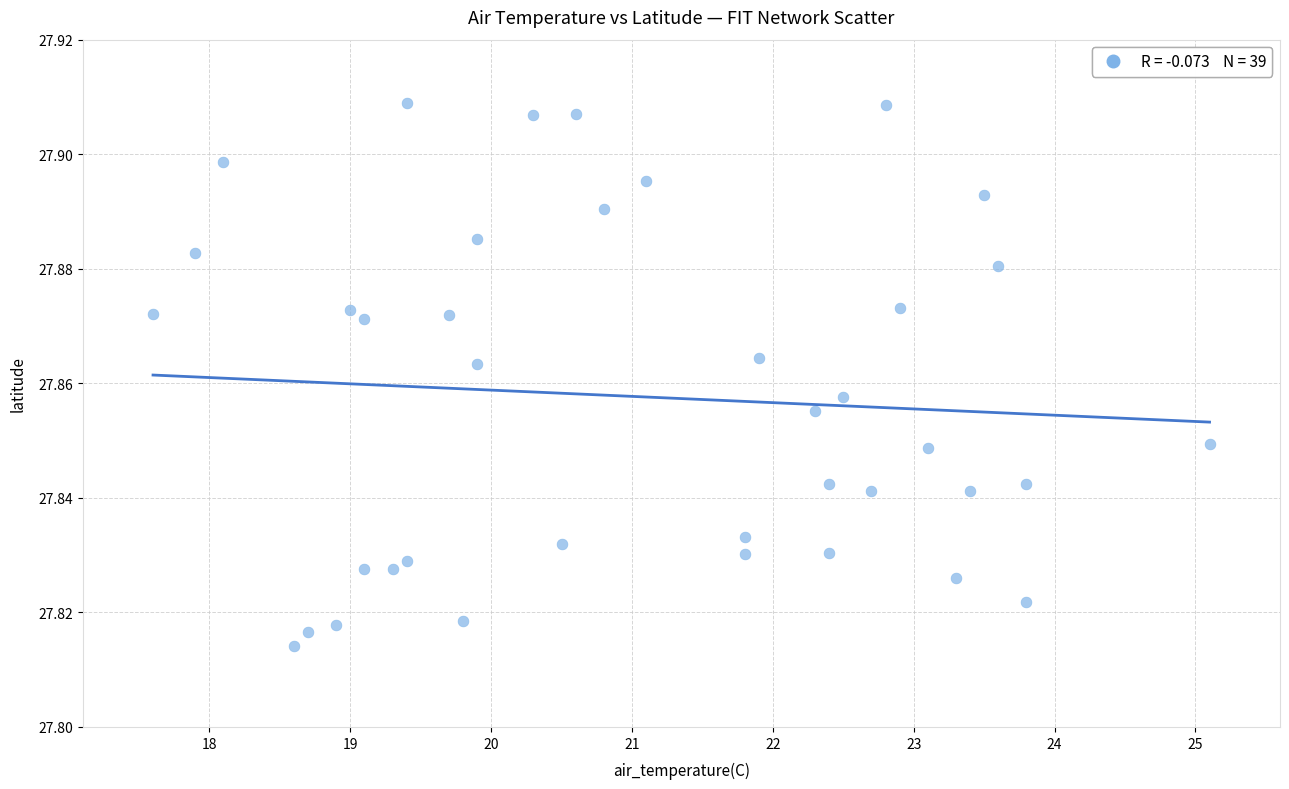

What is the range of X values (max minus min)?

7.5